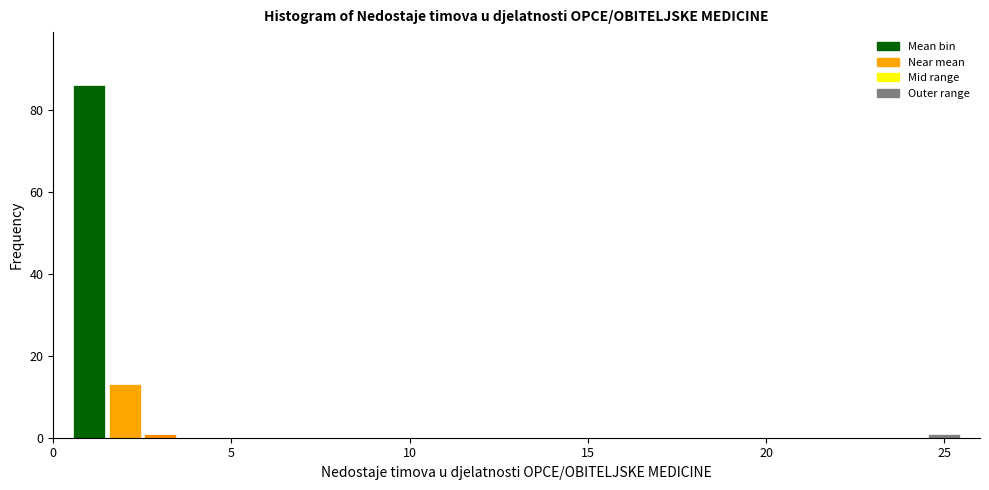

Around what value on the x-axis is the tallest bar? Give the approximate position of its centre, as read against the axis.

1.0